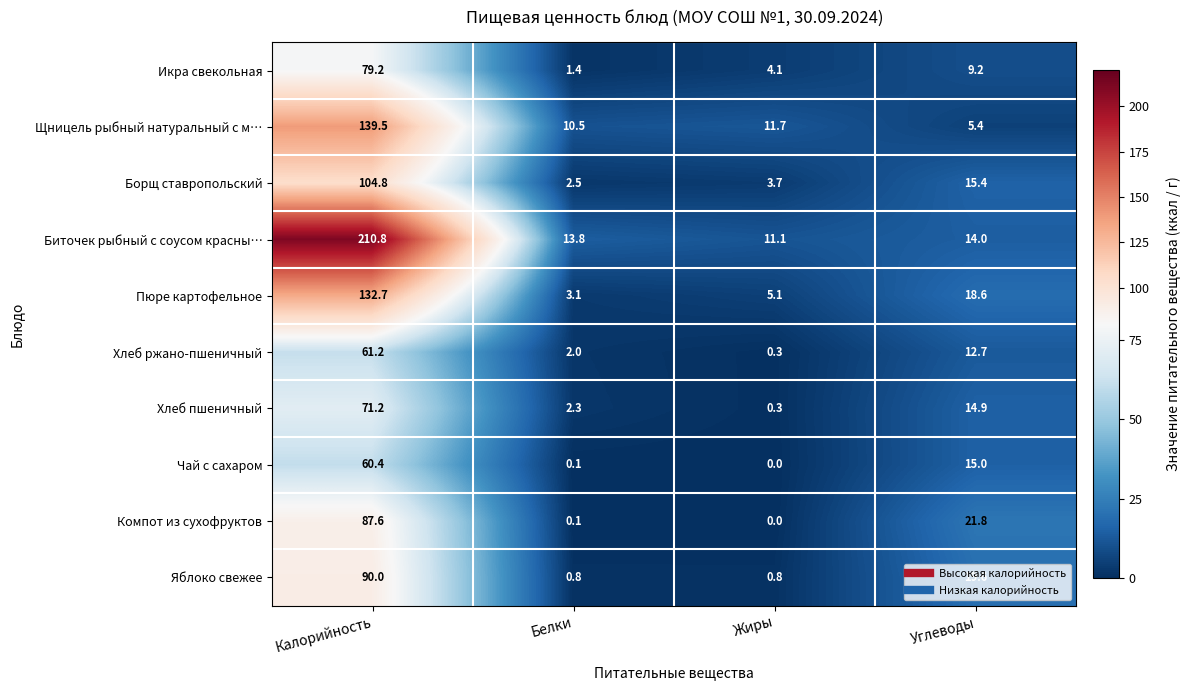

At which category does the chart reach its peak across all series?

Калорийность